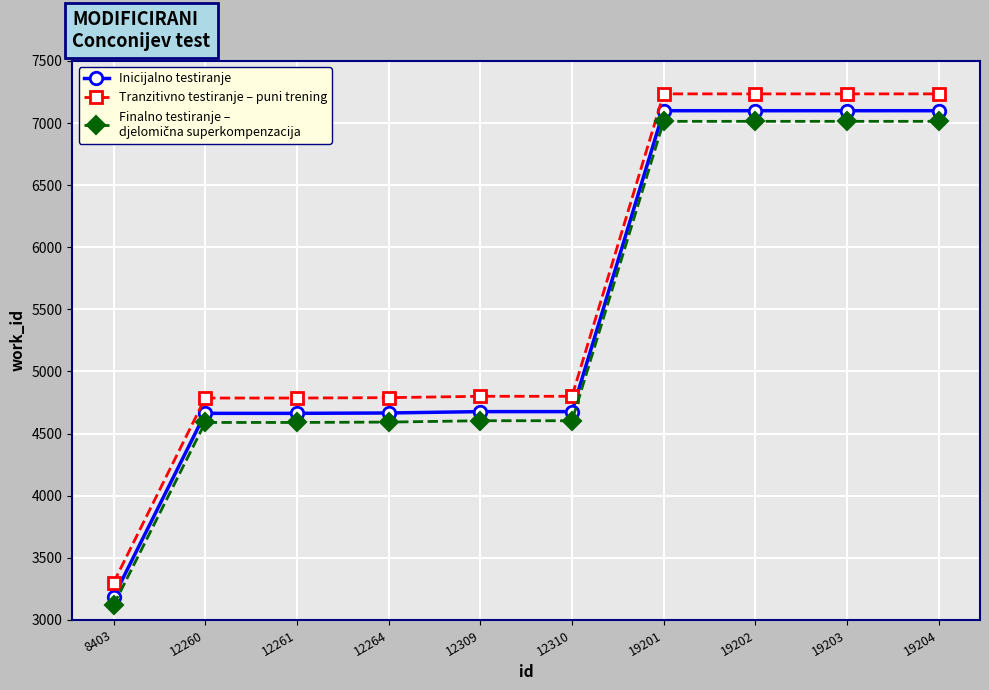

What is the spread (max minus min) of values at 12261?

196.6